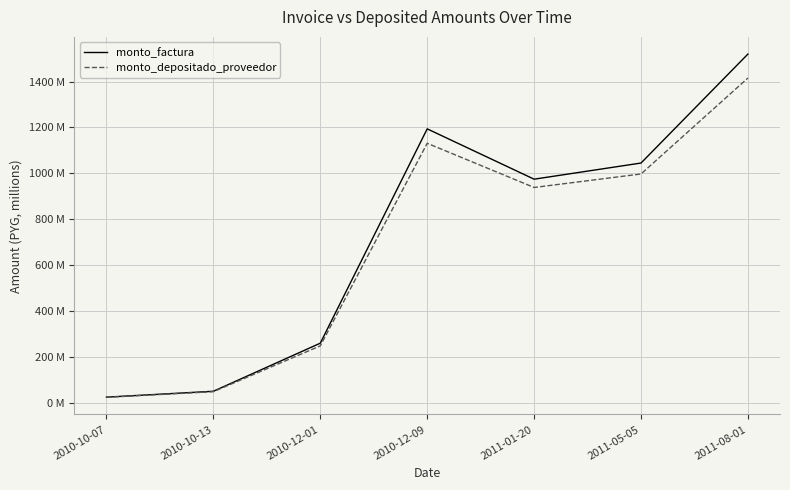

True or false: monto_depositado_proveedor and monto_factura intersect in this chart.

False